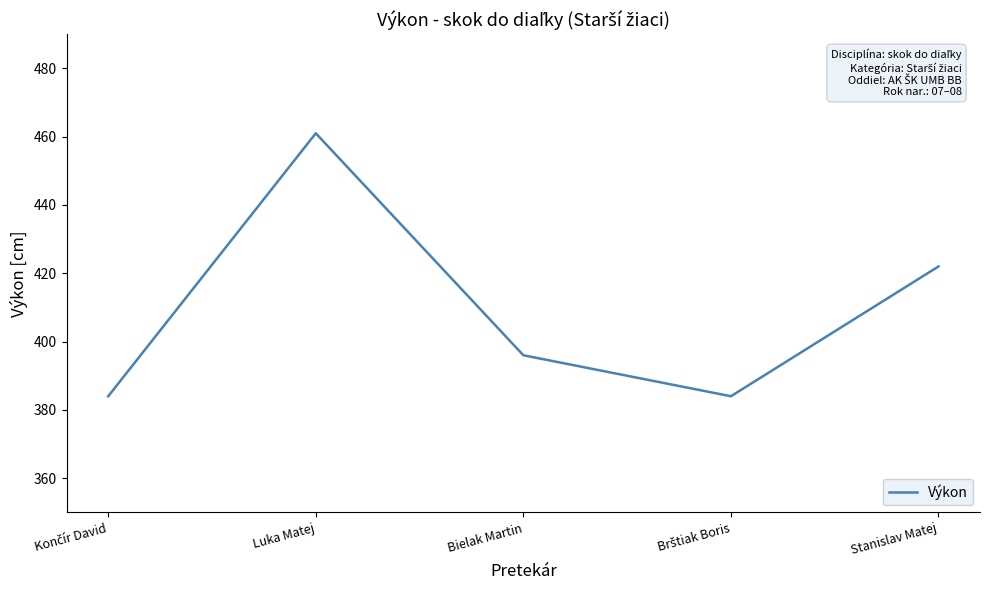

Count the number of categories in the chart.

5